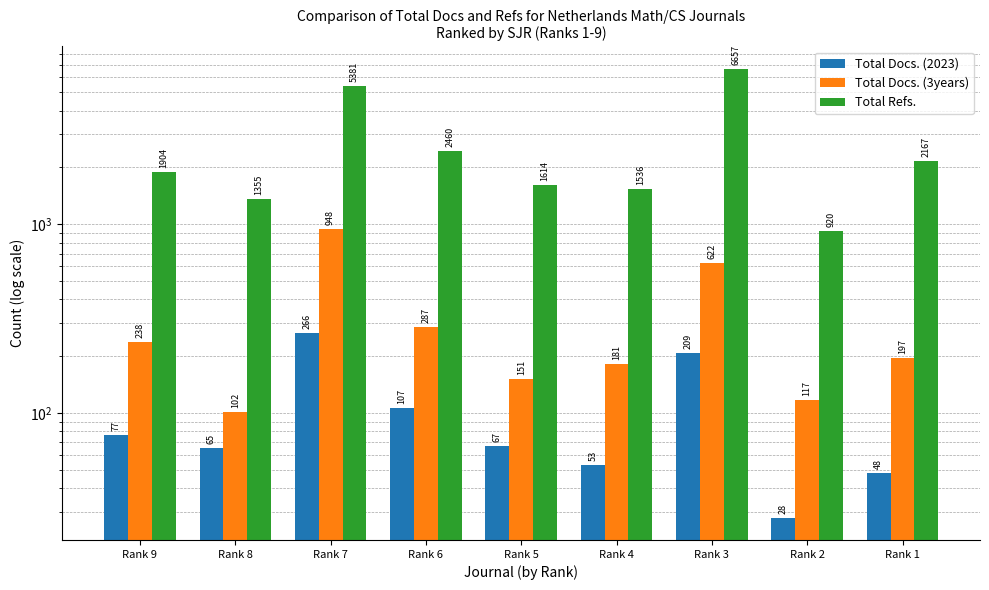

How many distinct data groups are displayed?

3